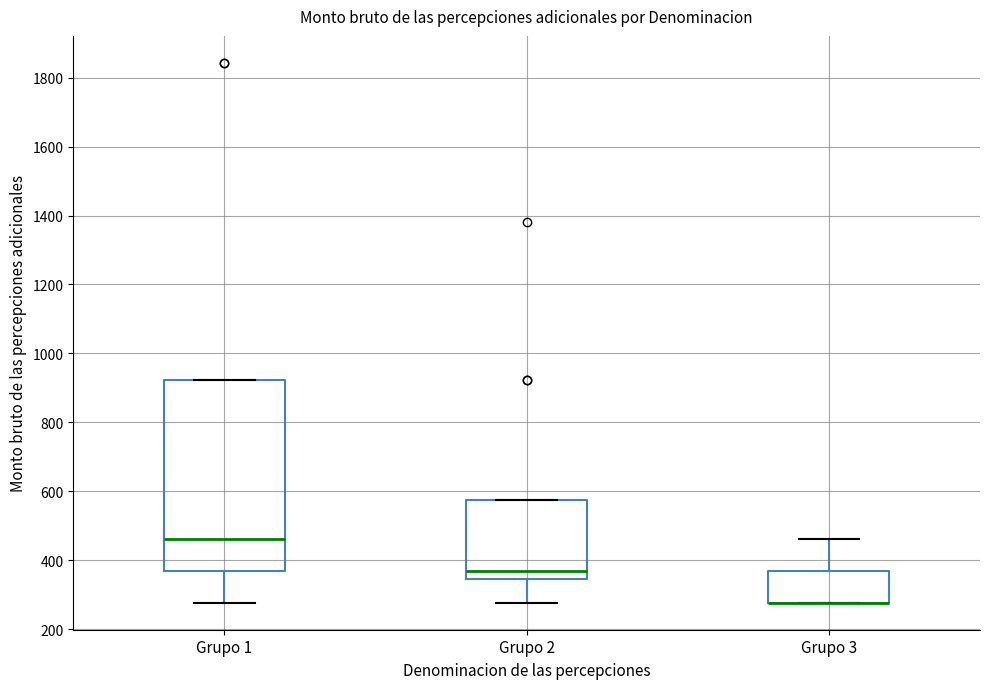

Reading left to right, read every box against the y-axis: the position of its median line, the range the box covers, and the ends of its whiskers. The values are not printed on the chart, so give them approximately, as read against the axis.

Grupo 1: median 460, box 360 to 920, whiskers 280 to 920
Grupo 2: median 360, box 340 to 580, whiskers 280 to 580
Grupo 3: median 280 (drawn on the box's lower edge), box 280 to 360, whiskers 280 to 460